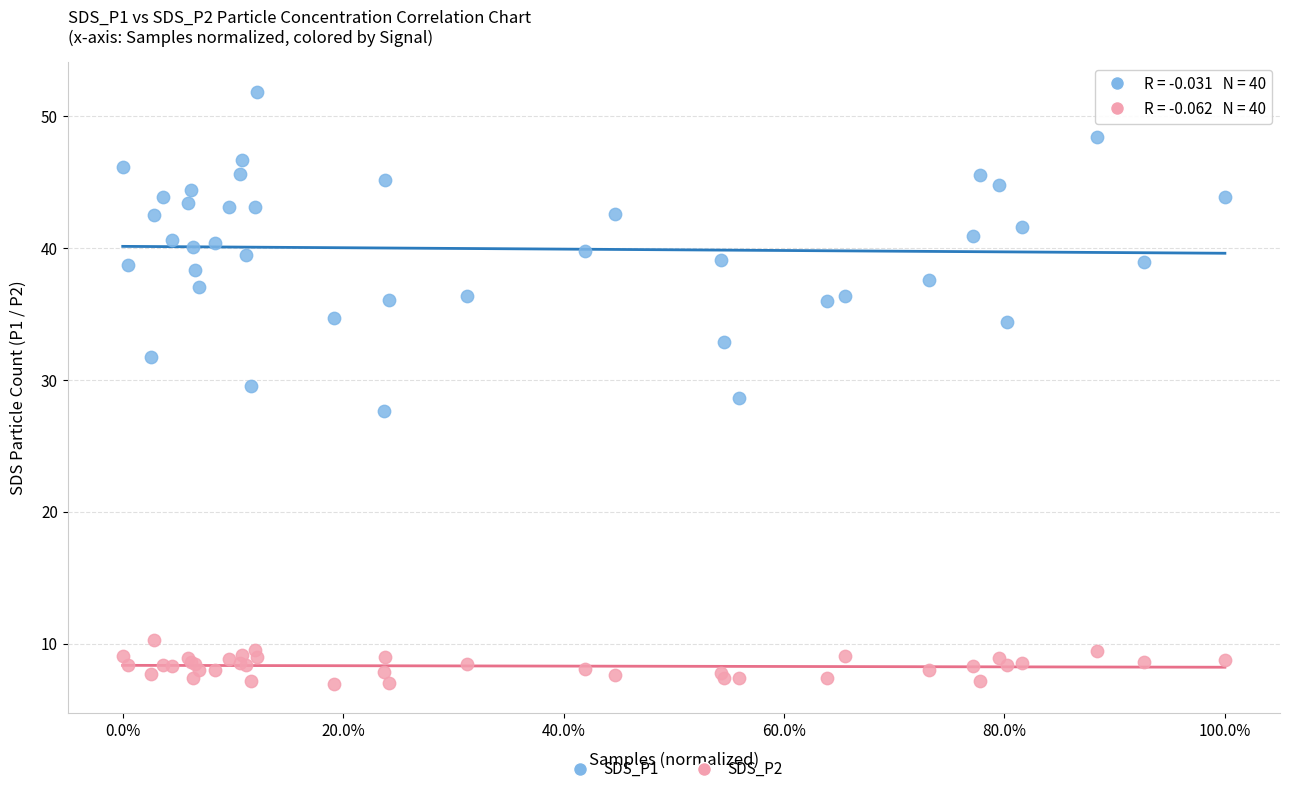

Which series reaches the maximum Y coordinate?

SDS_P1